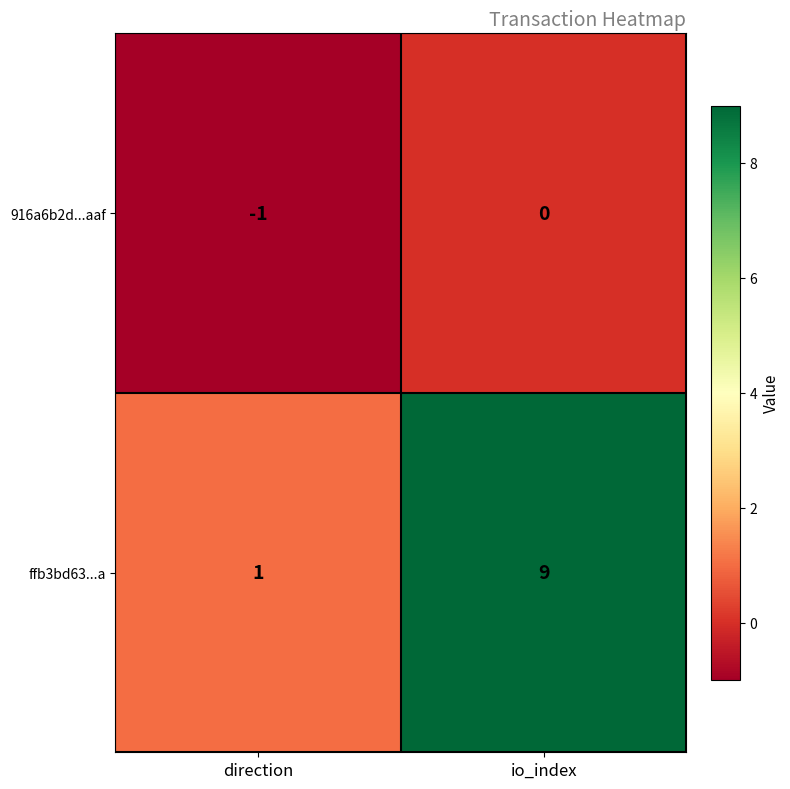

What is the sum of all ffb3bd63...a values?

10